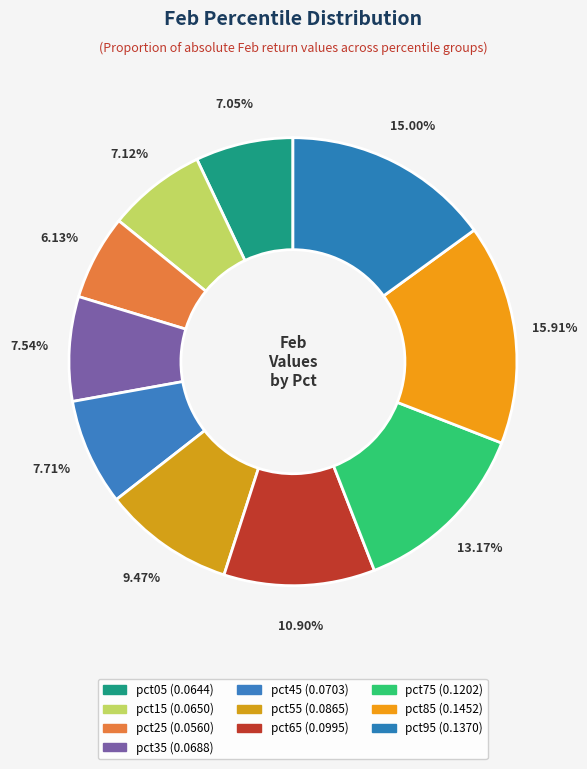

Combined, what portion of the pie is pct45 and pct15?

14.8%